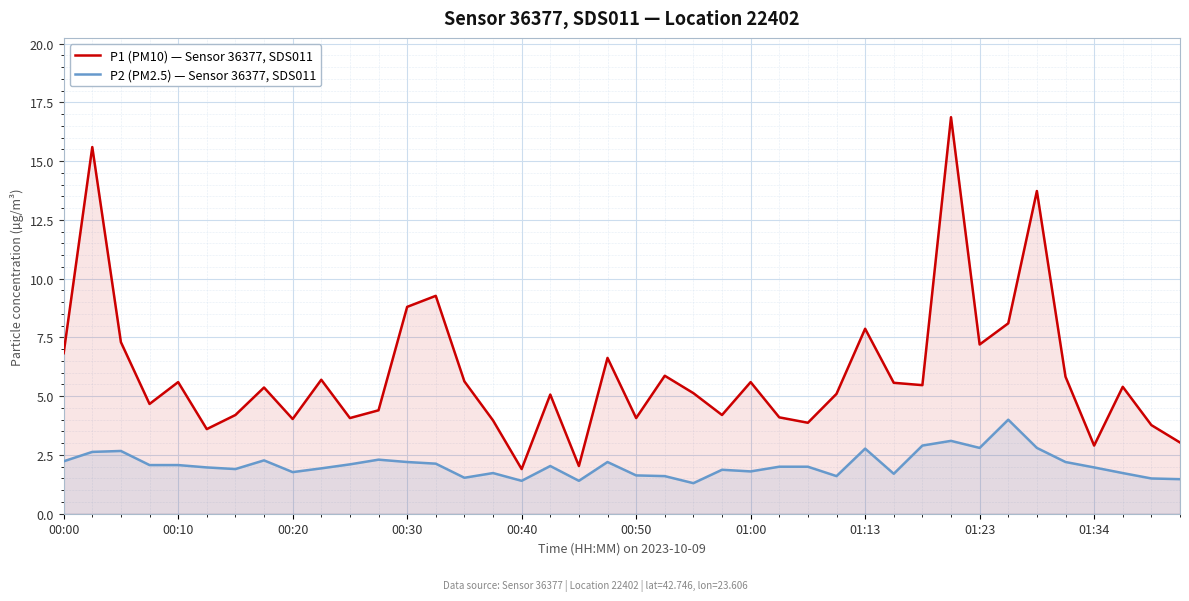

True or false: P2 (PM2.5) — Sensor 36377, SDS011 and P1 (PM10) — Sensor 36377, SDS011 cross at least once.

False